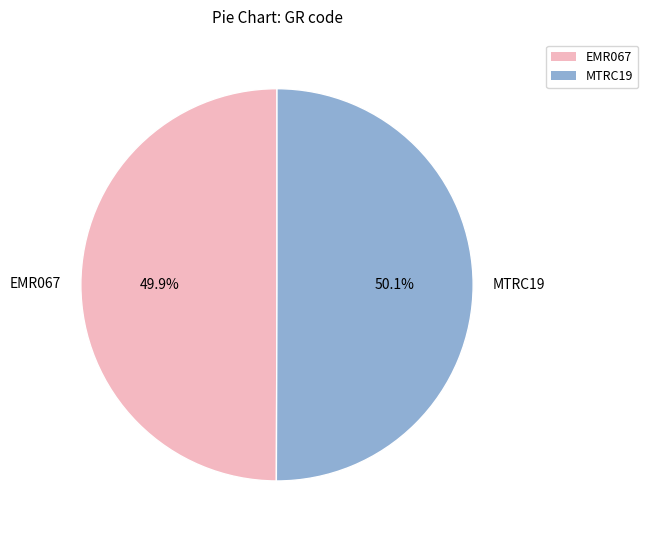

Is there a majority slice in this chart?

Yes